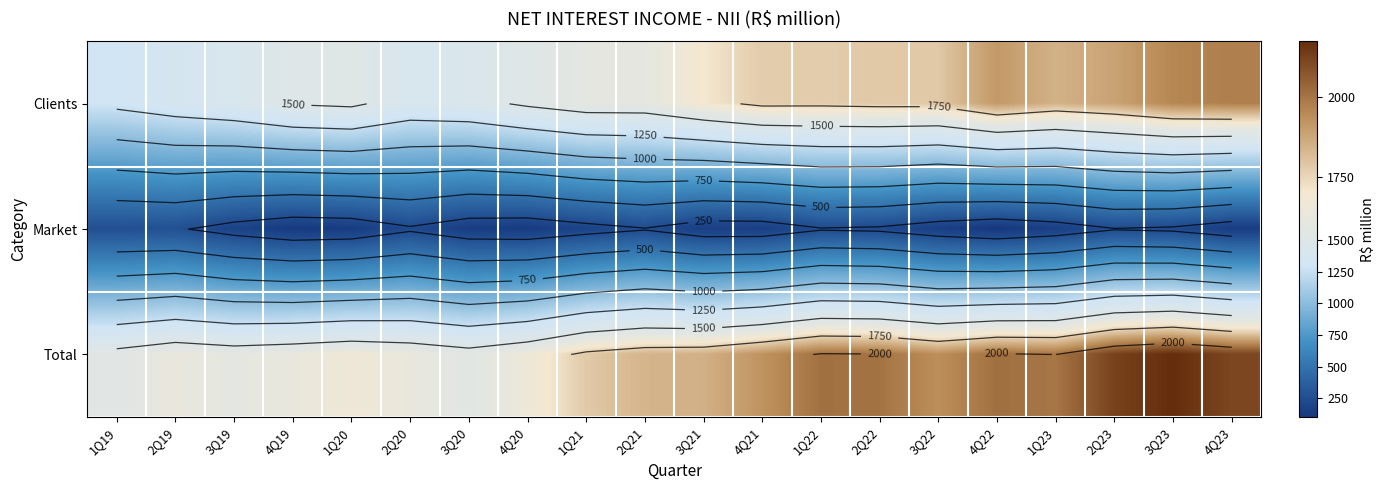

At 3Q19, list the series in order from largest to smallest.

Total, Clients, Market